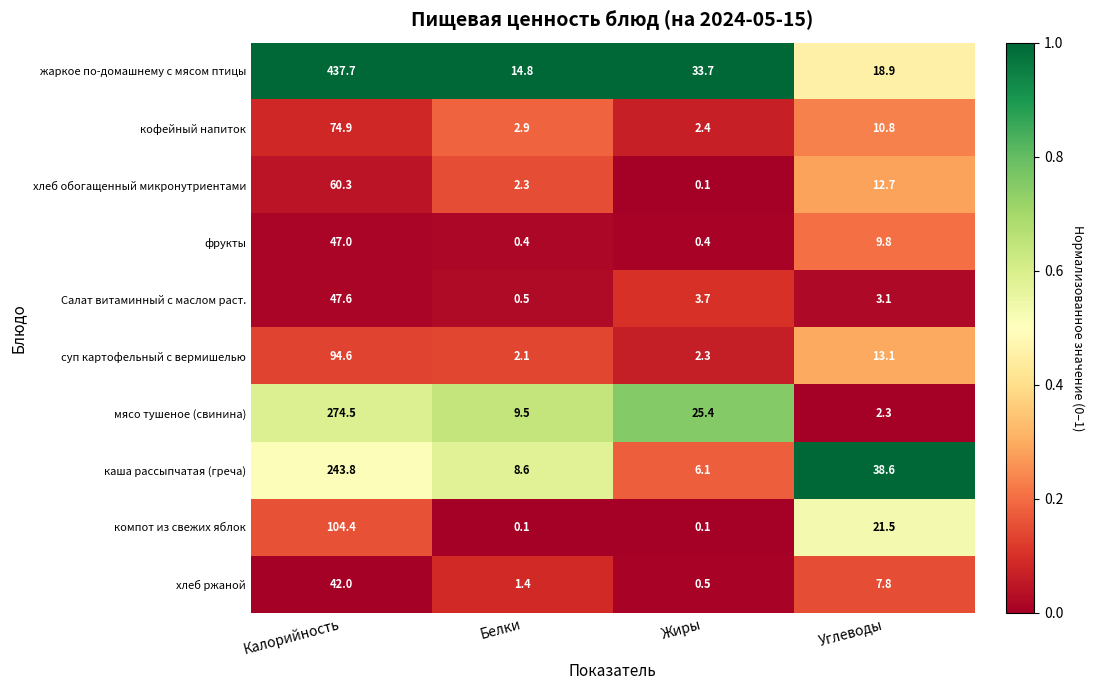

Between Калорийность and Углеводы, which series saw the biggest shift?

жаркое по-домашнему с мясом птицы